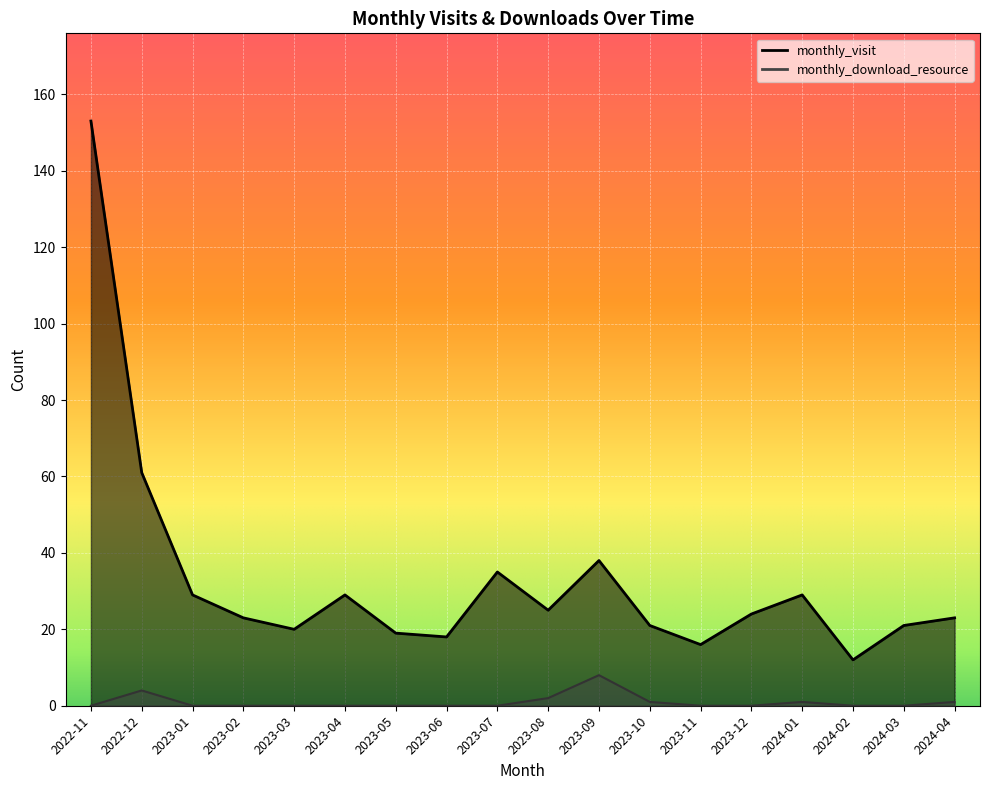

True or false: monthly_visit has more than 0 interior local peaks.

True